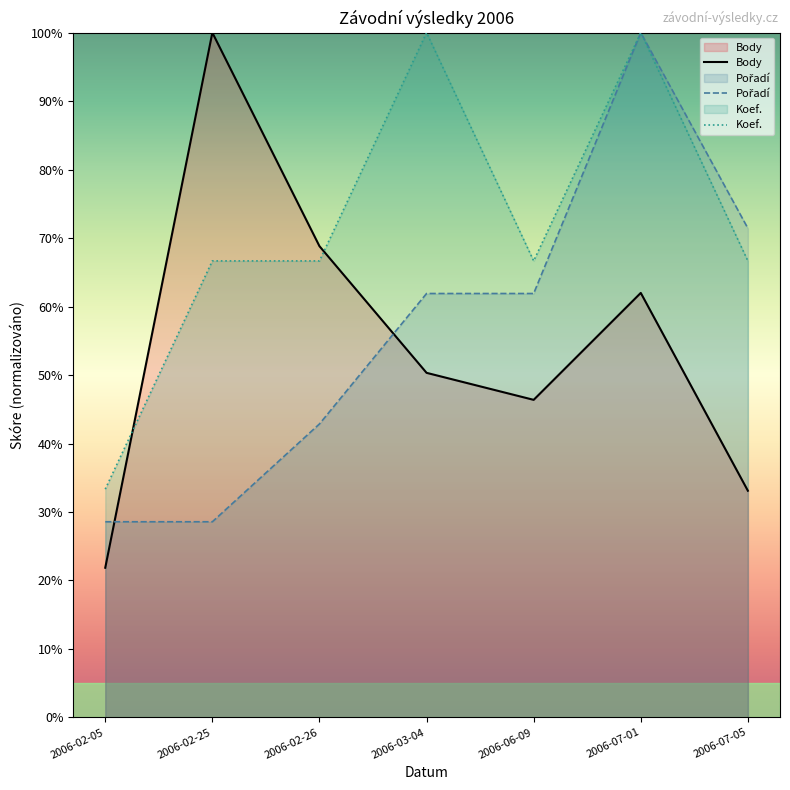

The Body series shows 68.8 at 2006-02-26. True or false?

True